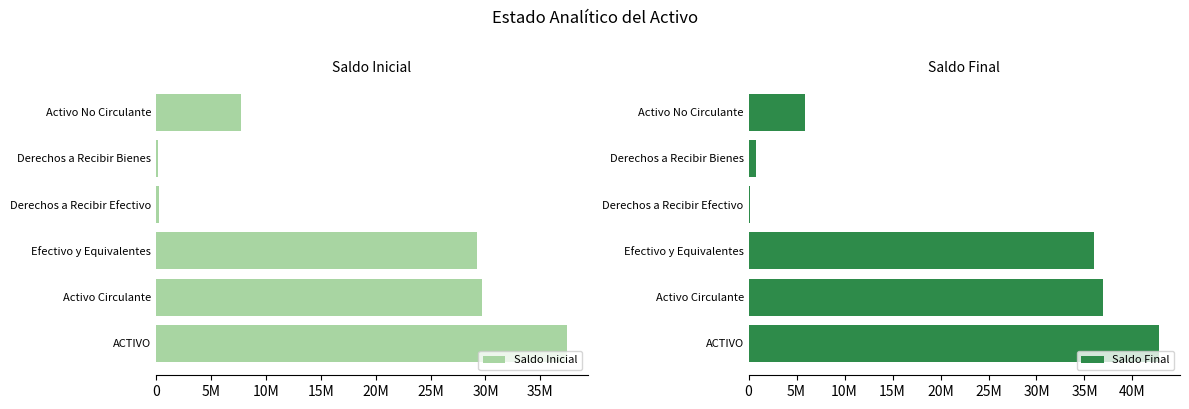

Which series has the largest range (max minus min)?

Saldo Final